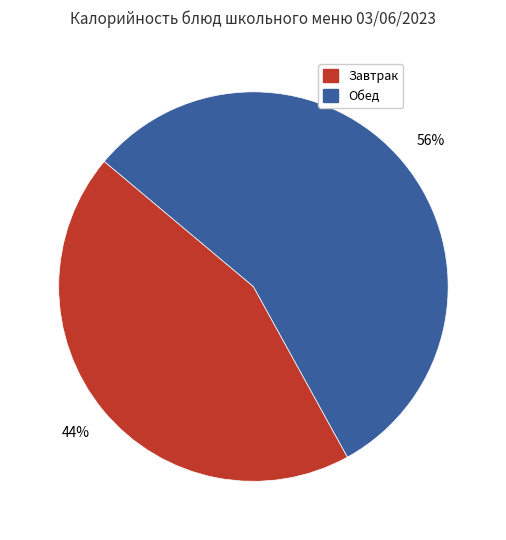

Is there any slice that represents more than half of the pie?

Yes